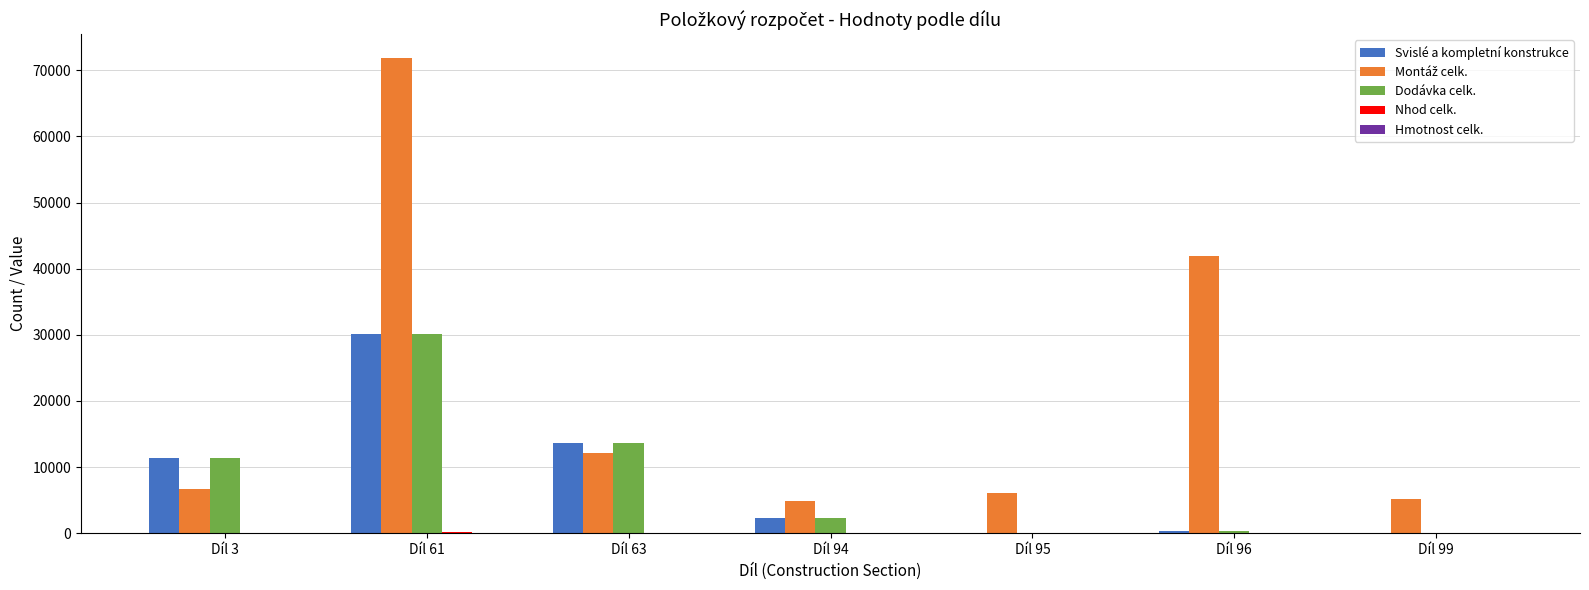

What is the maximum value shown in the chart?

71850.9